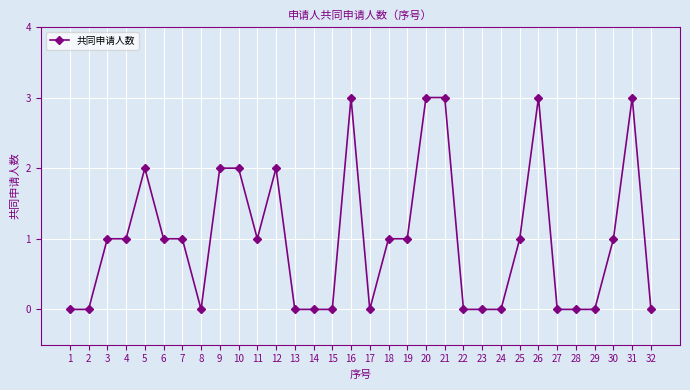

What is the greatest value displayed?

3